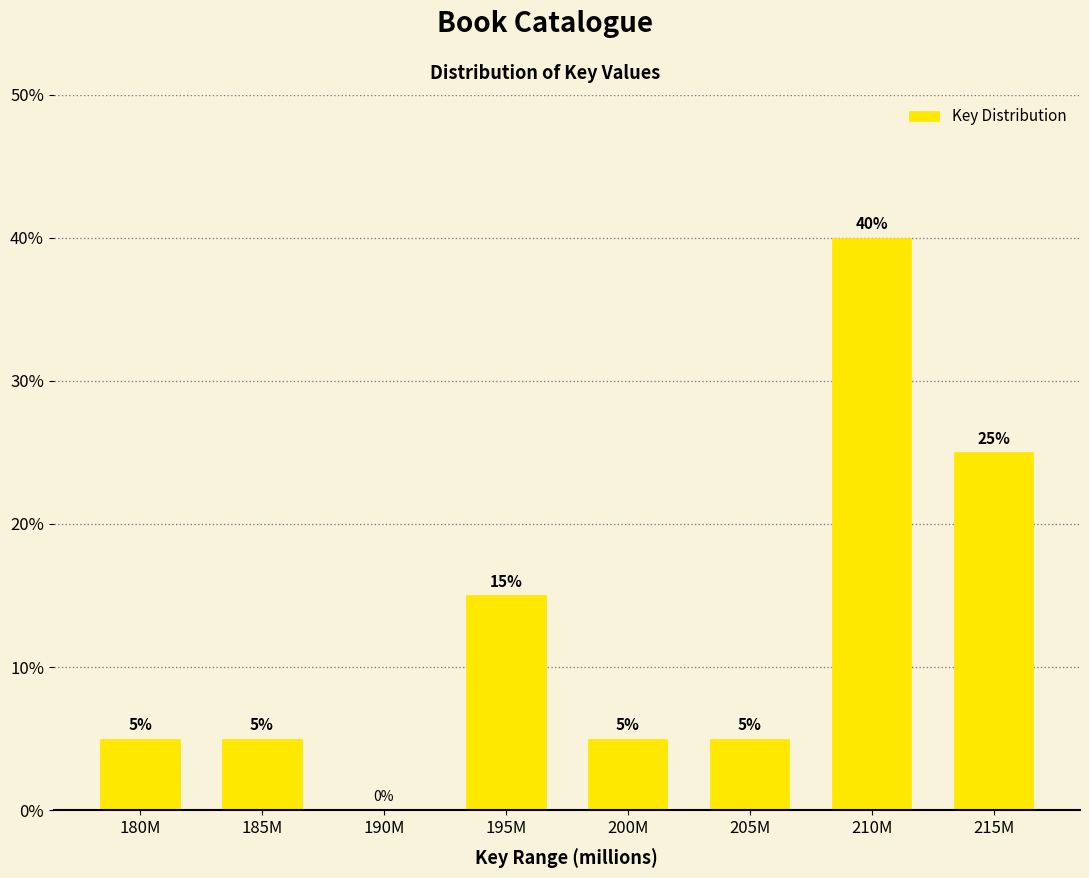

Reading left to right, extract all data points from this chart.

180M=5	185M=5	190M=0	195M=15	200M=5	205M=5	210M=40	215M=25